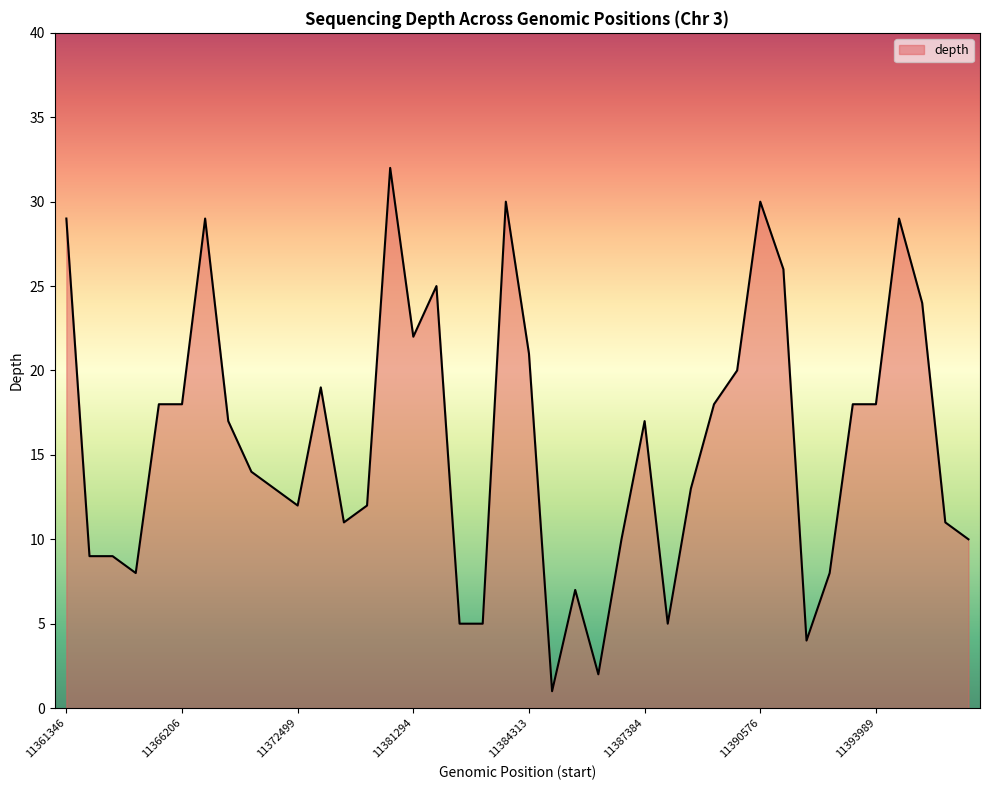

How many series are shown in this chart?

1